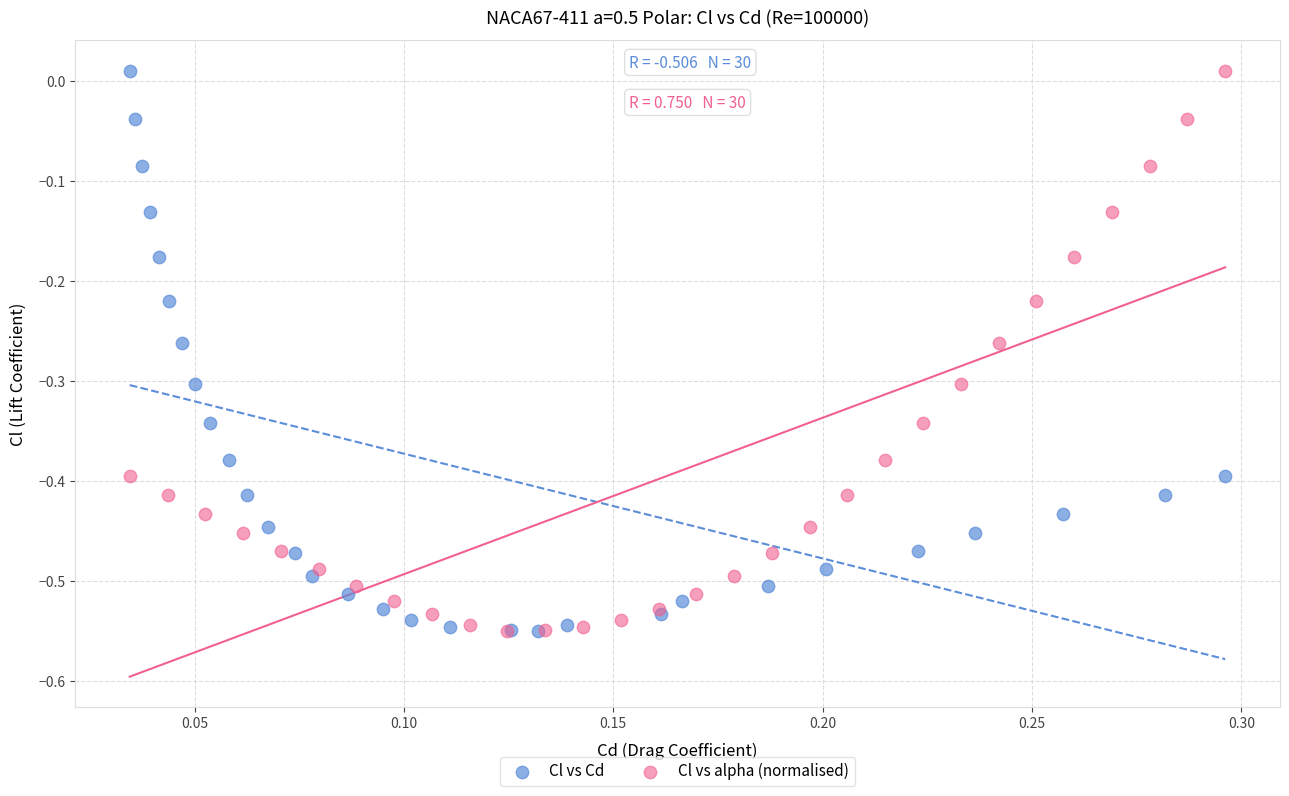

What are all the series names shown in the legend?

Cl vs Cd, Cl vs alpha (normalised)